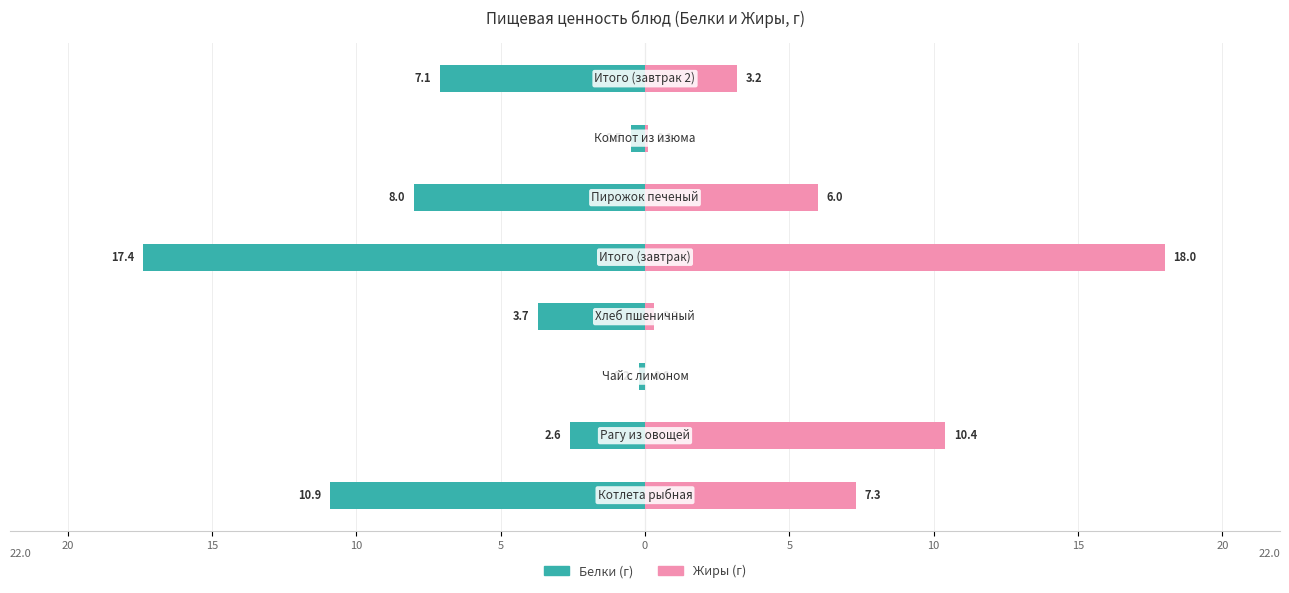

How many values in the Белки series are below -3?

5